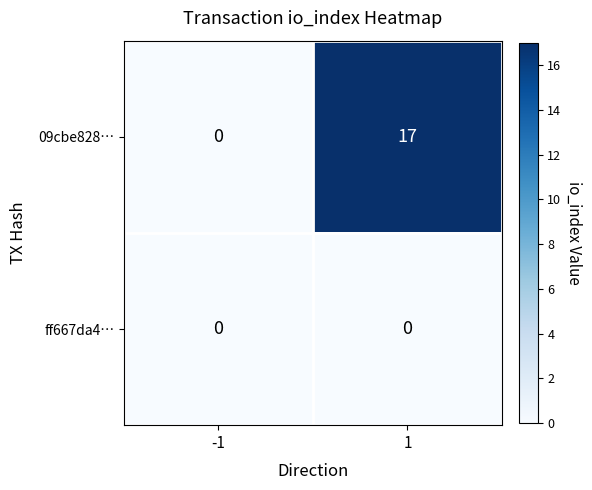

What is the difference between the maximum and minimum values in the 09cbe828… series?

17